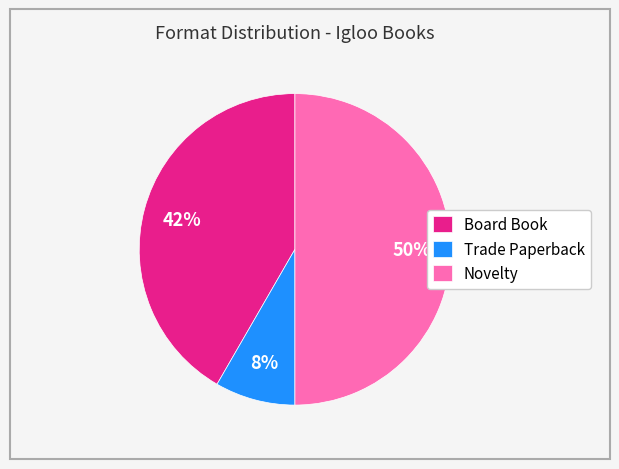

The Board Book slice represents 28% of the pie. True or false?

False